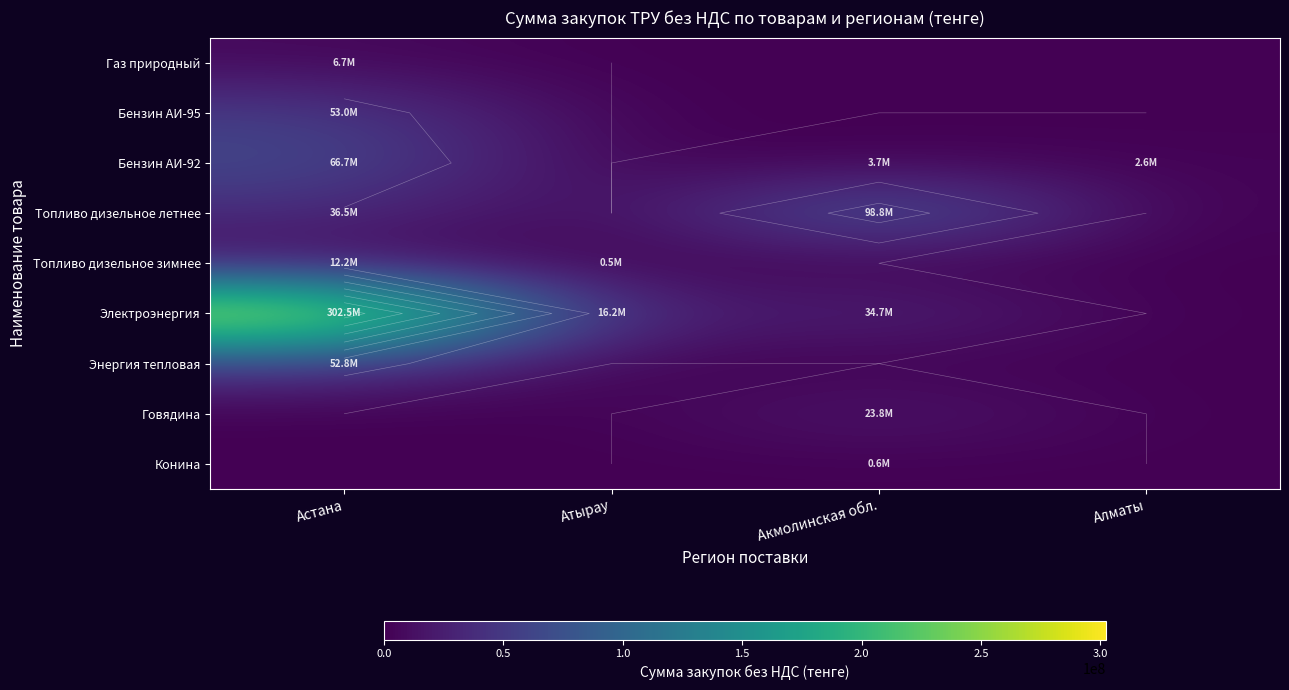

At which label does Бензин АИ-92 reach its minimum?

Атырау